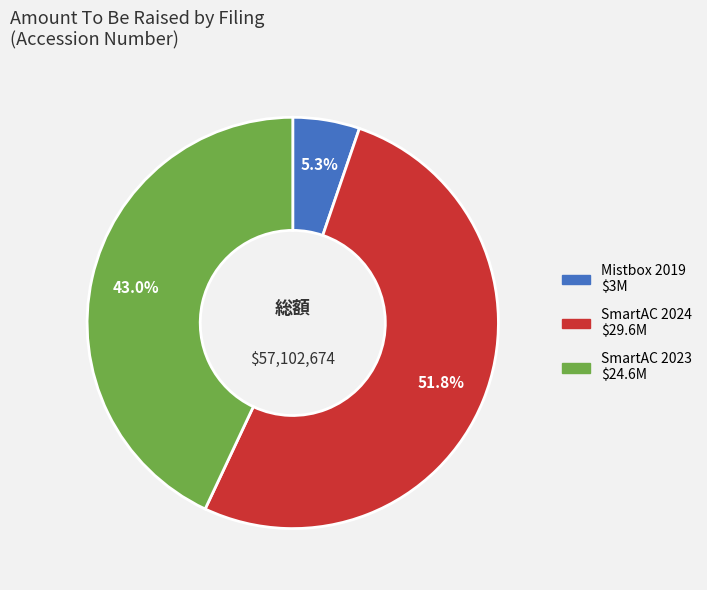

Is there any slice that represents more than half of the pie?

Yes